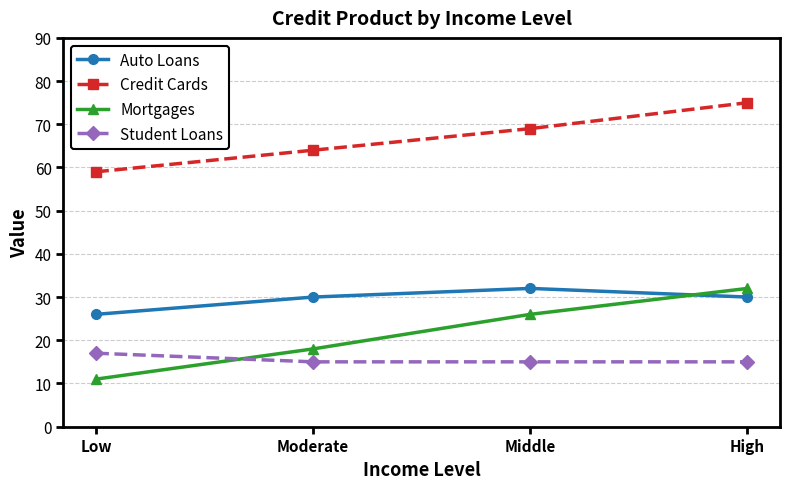

What is the value of the Mortgages point at the 3rd from the left?

26